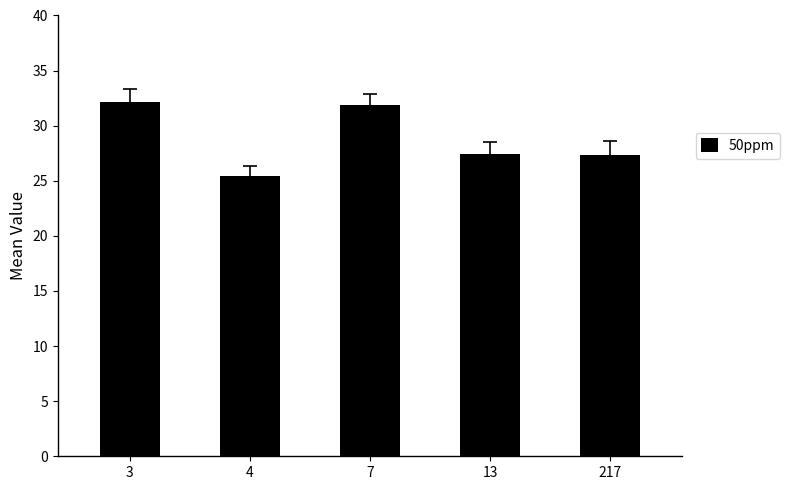

The chart shows a value of 32.1 at 3. True or false?

True